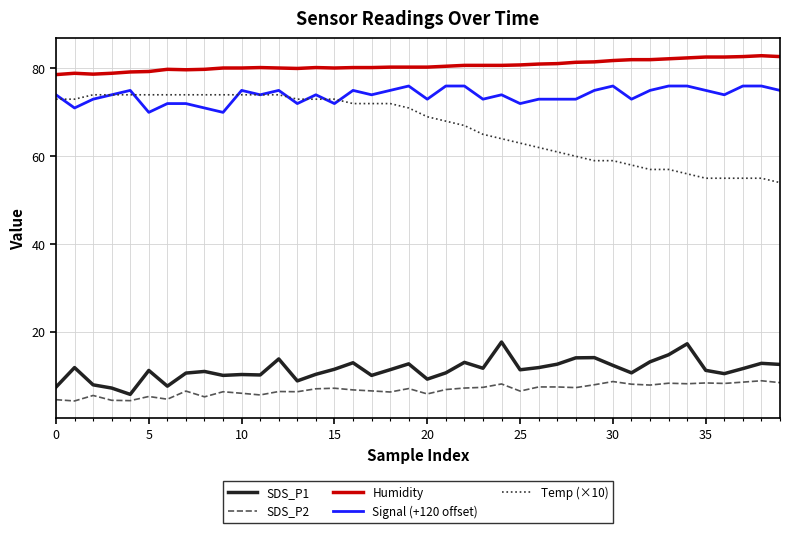

What is the average value of the Humidity series?

80.7